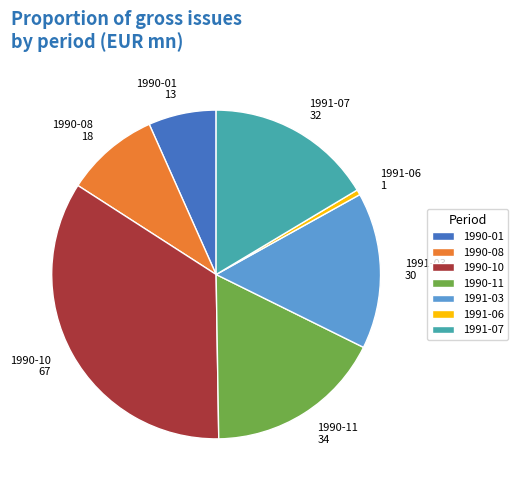

Count the number of slices in the pie.

7